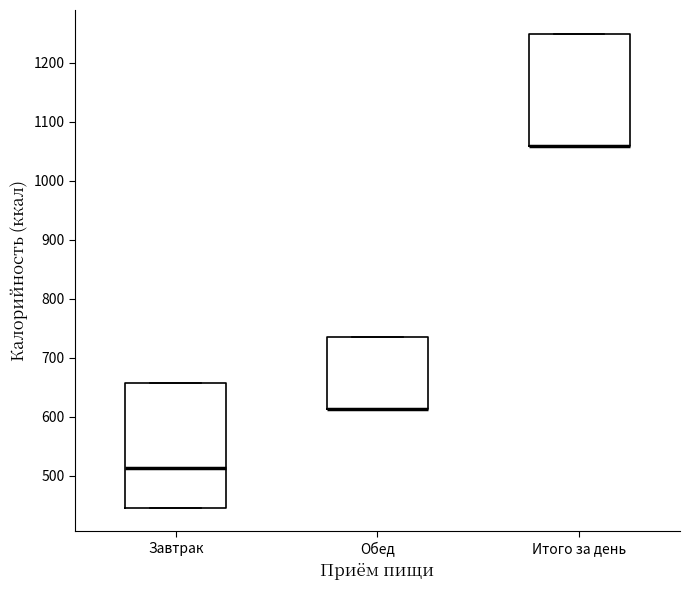

Where is the lower edge of the box for Итого за день on the y-axis? The values are not printed on the chart, so give them approximately, as read against the axis.

1060